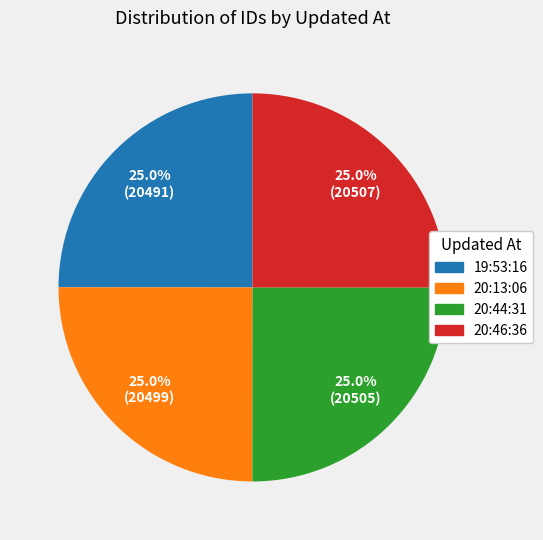

Is there a majority slice in this chart?

No